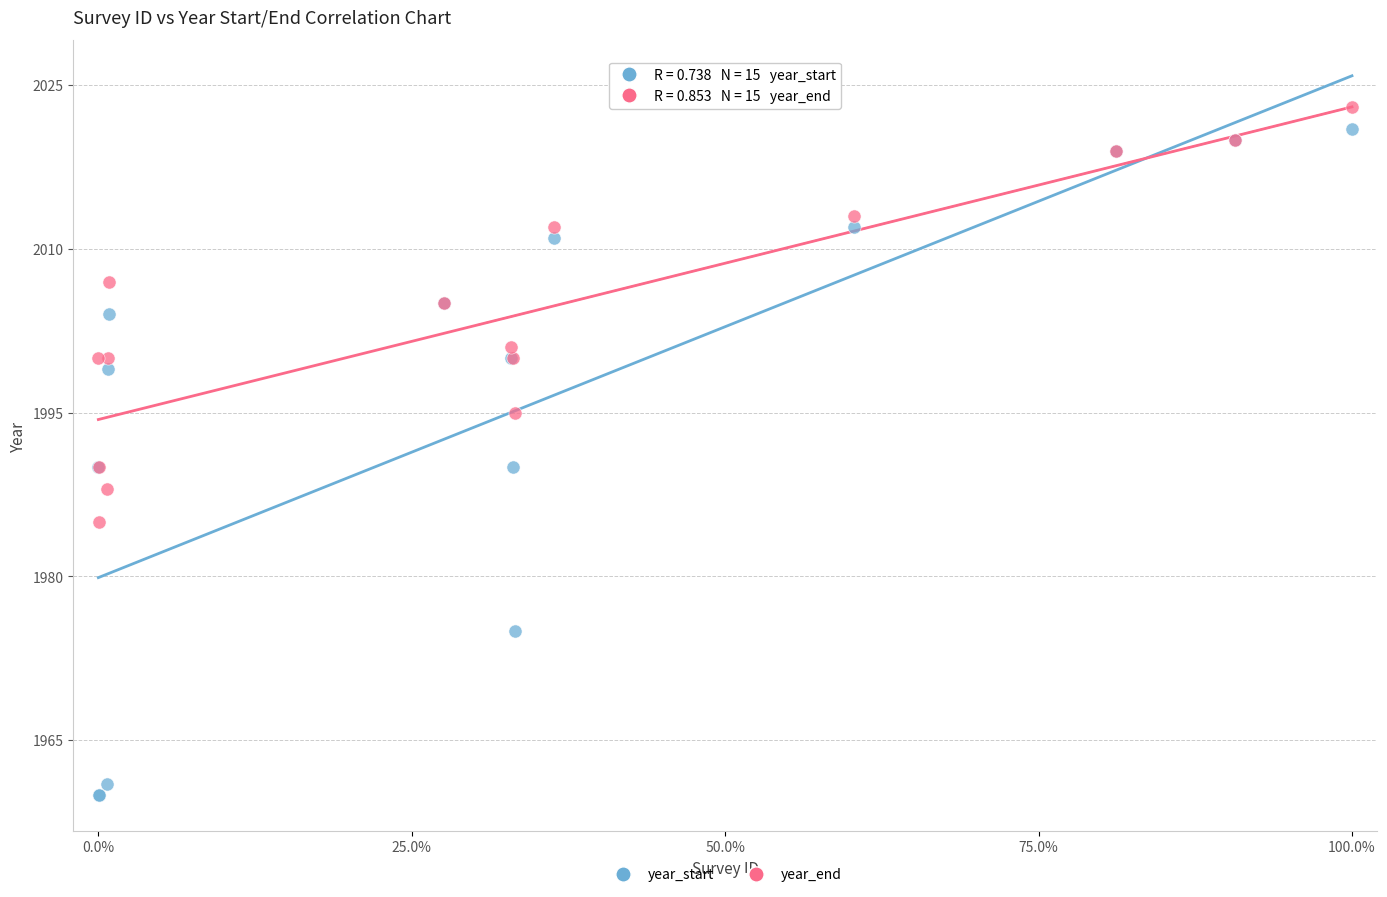

Which series has the largest Y range (max minus min)?

year_start